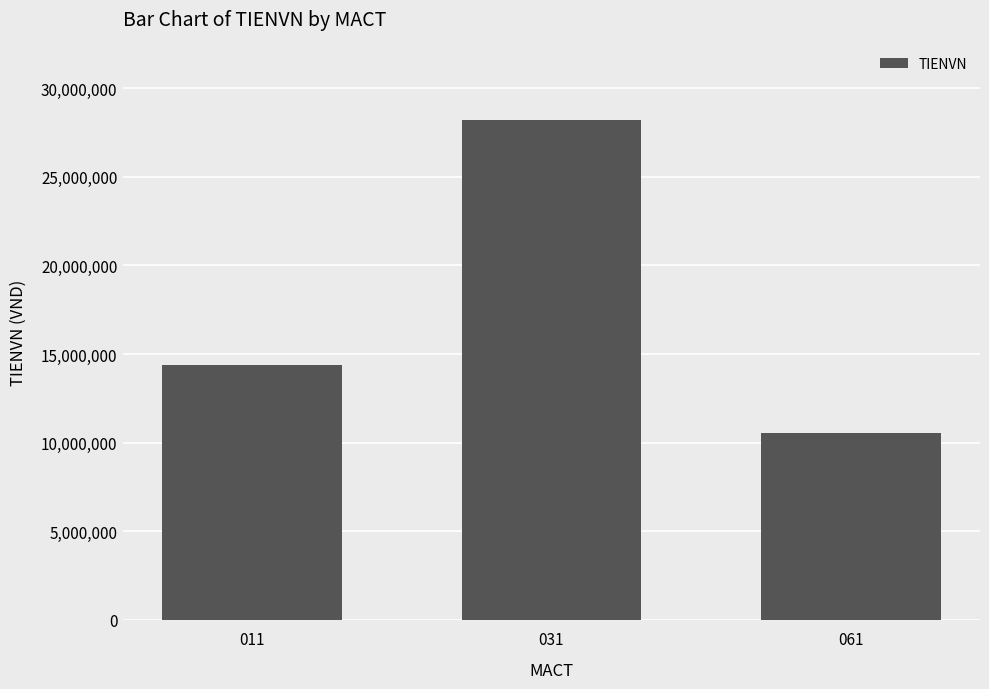

Are the bars grouped side by side (vs. stacked)?

No